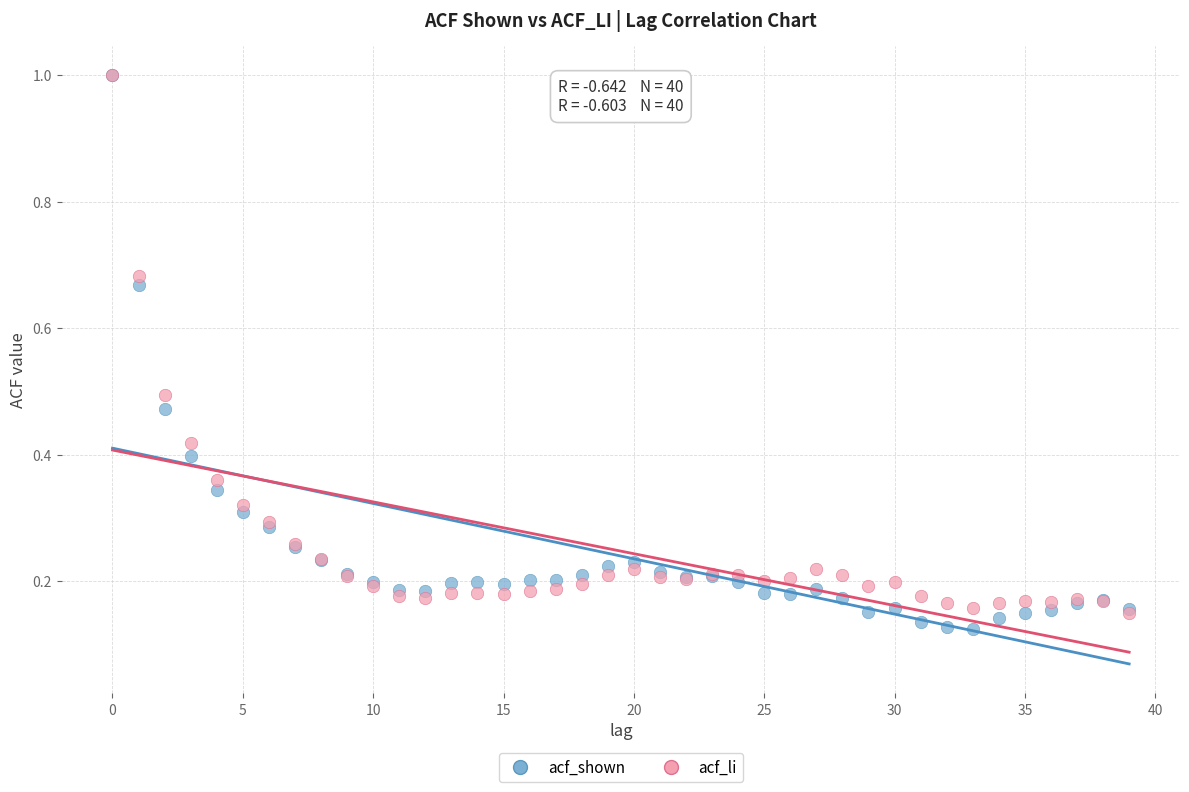

What are all the series names shown in the legend?

acf_shown, acf_li